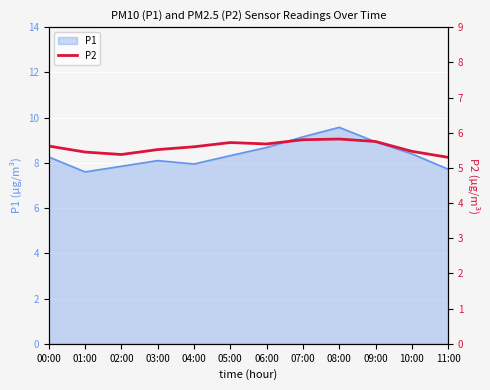

What is the sum of all values?

67.1